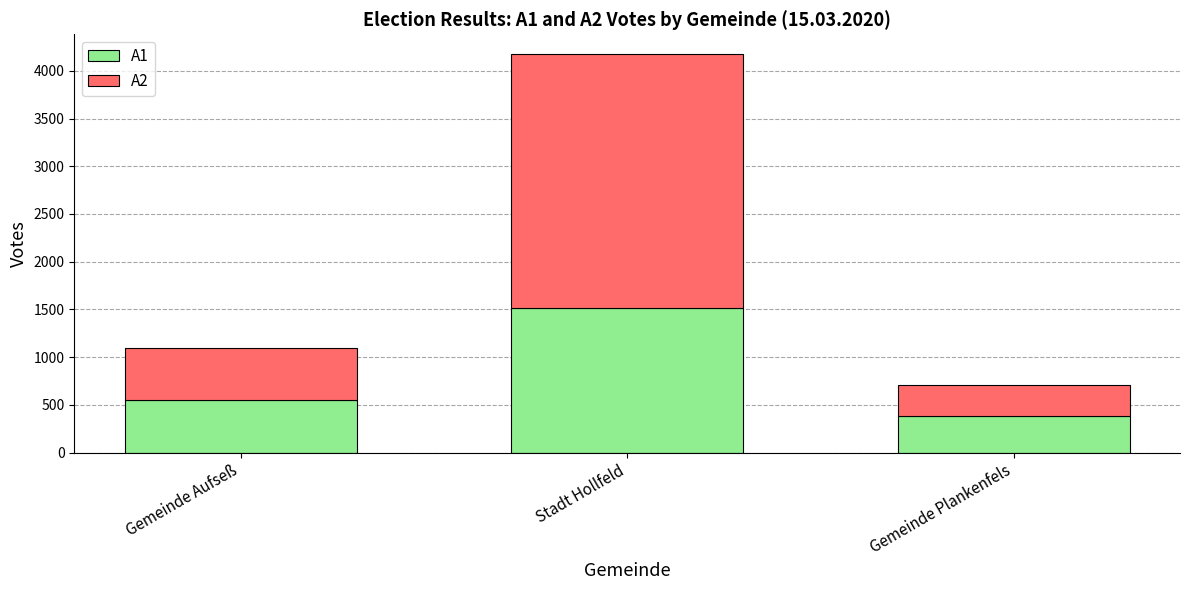

What is the highest value of the A1 series?

1514